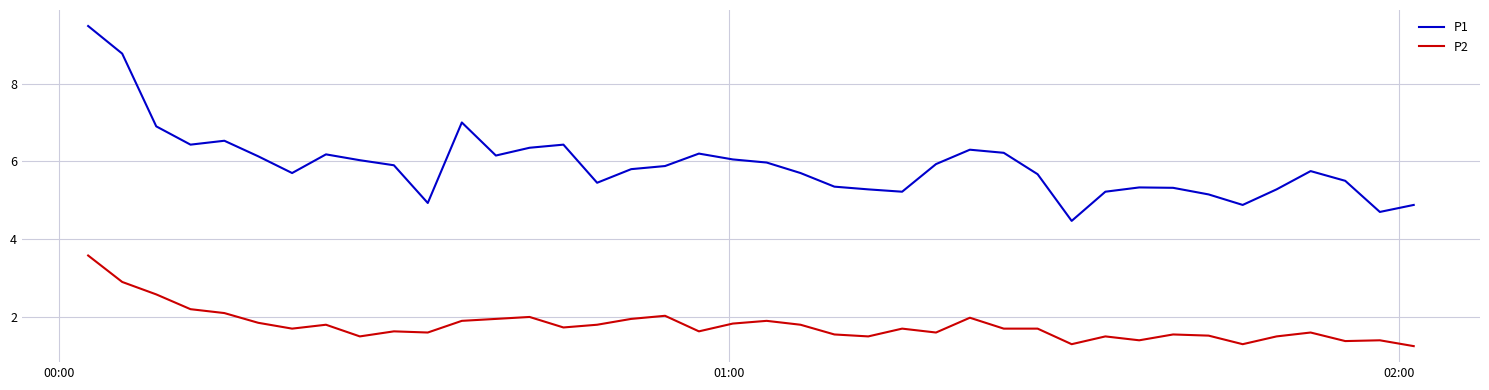

What is the maximum value for P2?

3.6